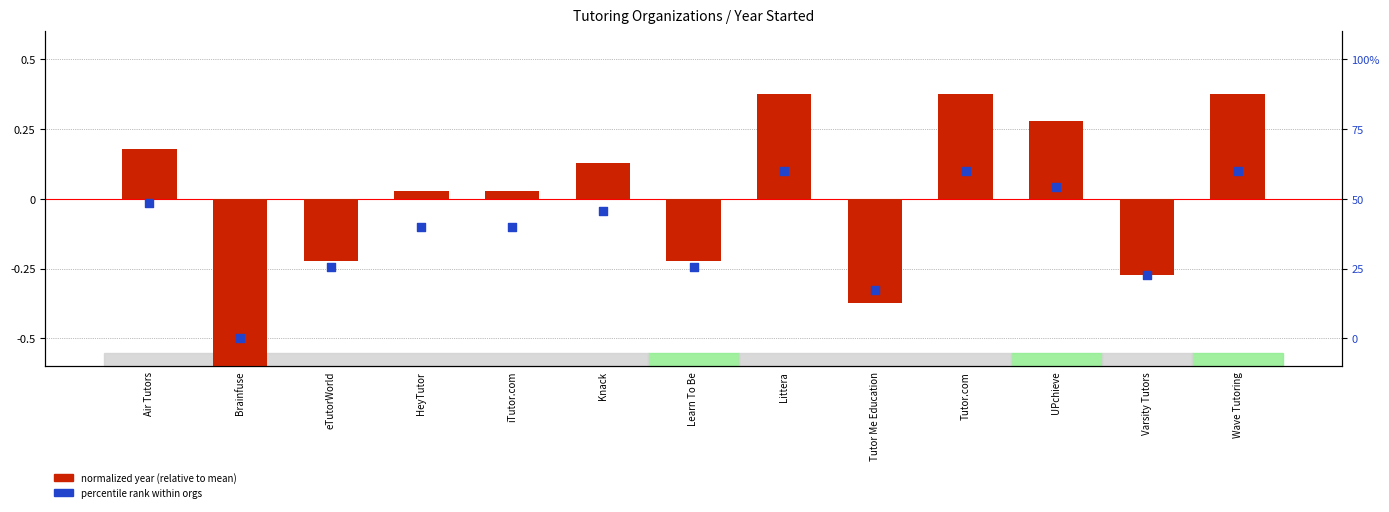

What is the total value across all series at Tutor.com?

0.5